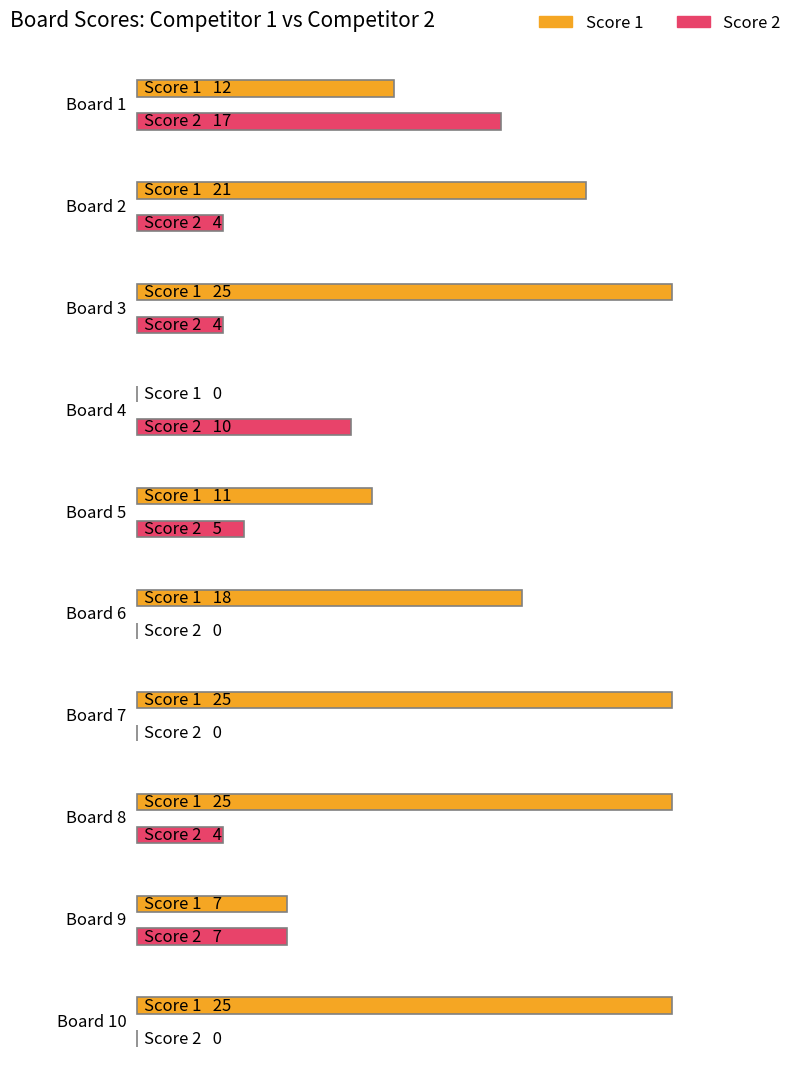

Rank the series by their maximum value, from lowest to highest.

Score 2, Score 1